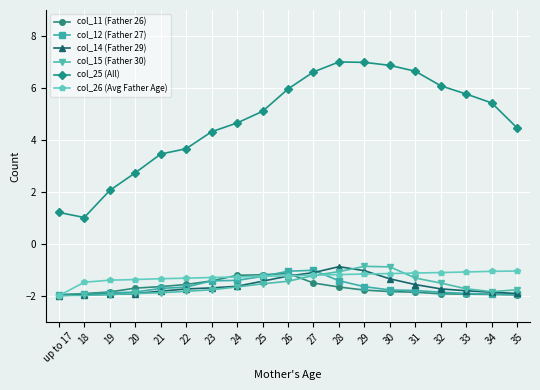

At how many categories does at least one series exceed 4?

13